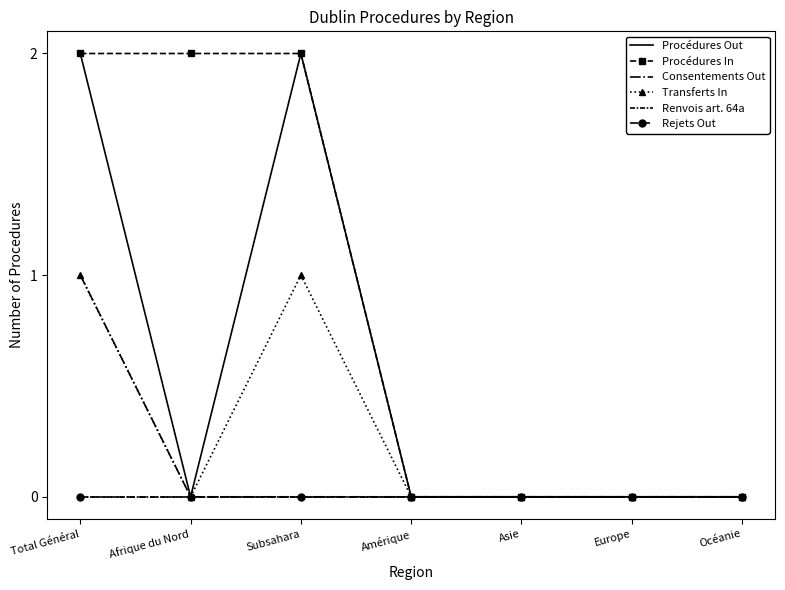

Is it true that Procédures Out equals -1 at Océanie?

False